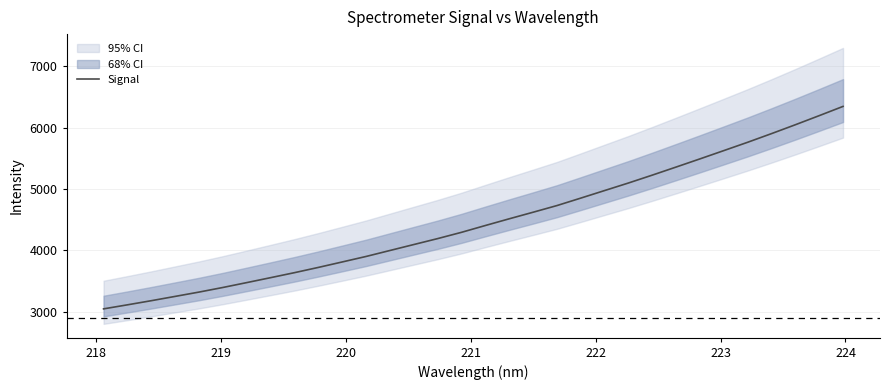

What is the maximum value for Signal?

6343.2